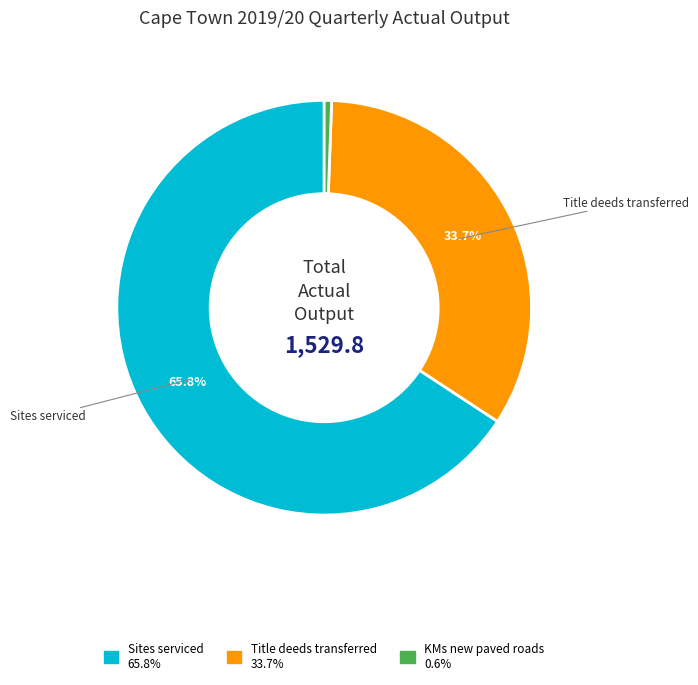

Is there a majority slice in this chart?

Yes